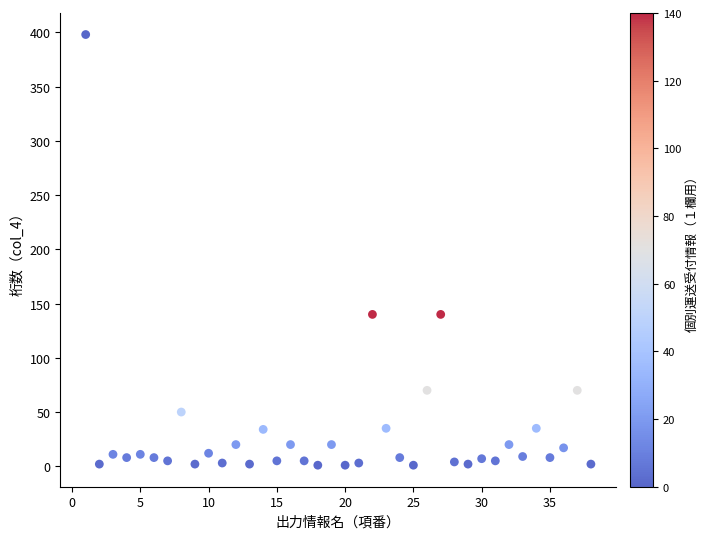

What is the range of Y values (max minus min)?

397